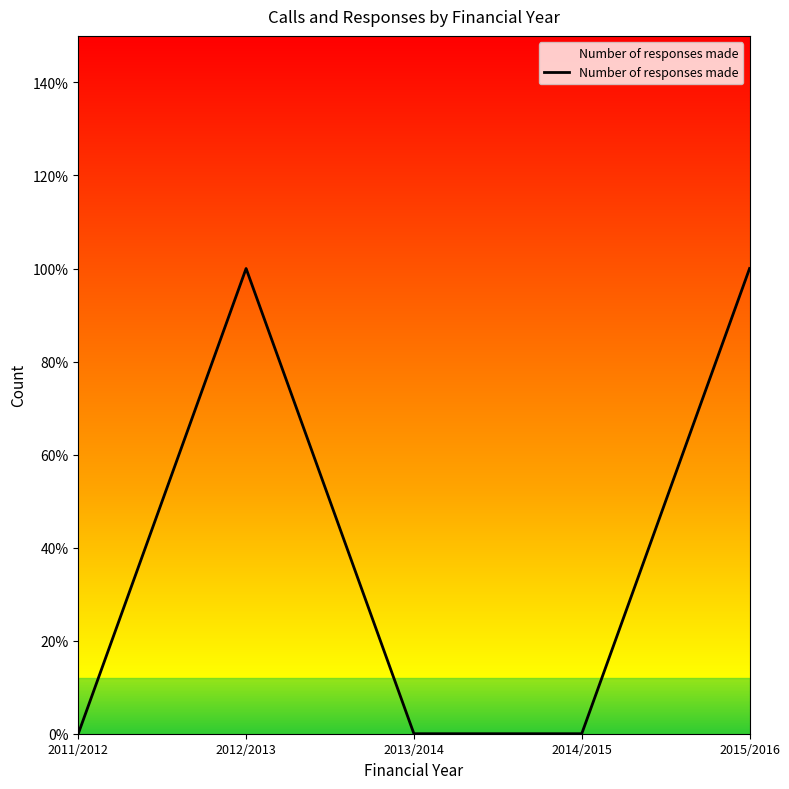

What is the maximum value shown in the chart?

1